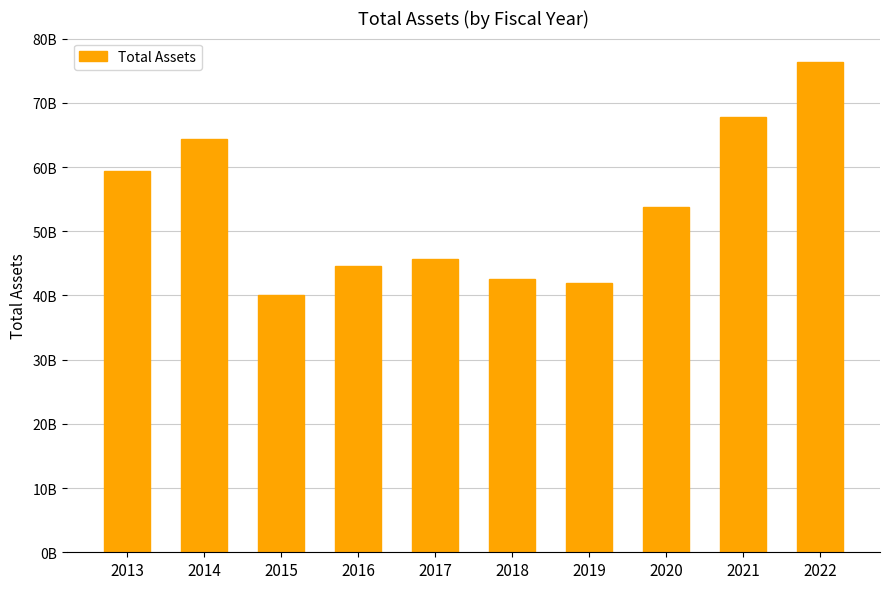

Does the chart contain any negative values?

No